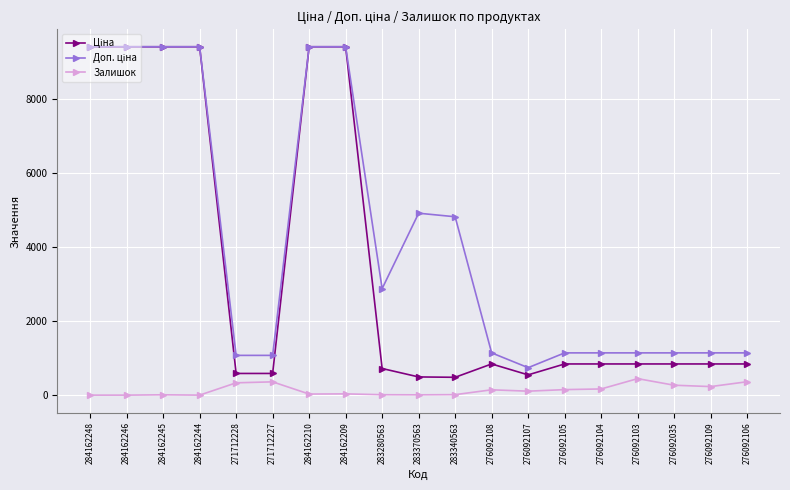

What is the total value across all series at 271712227?

2019.4